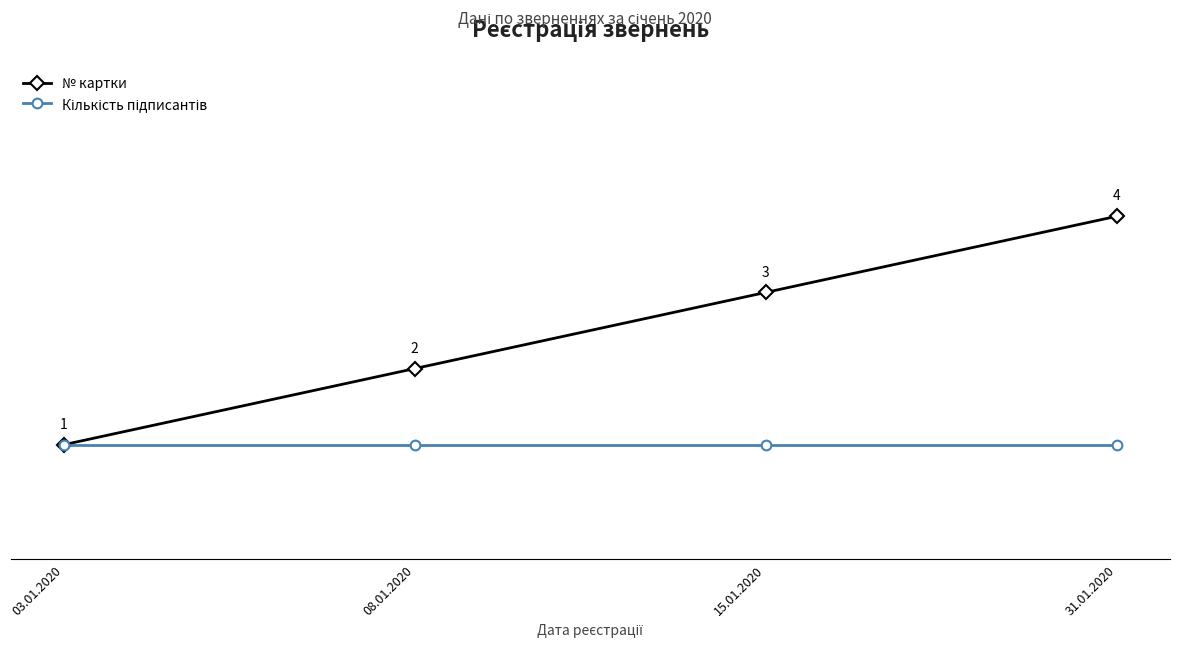

Which series has the largest range (max minus min)?

№ картки